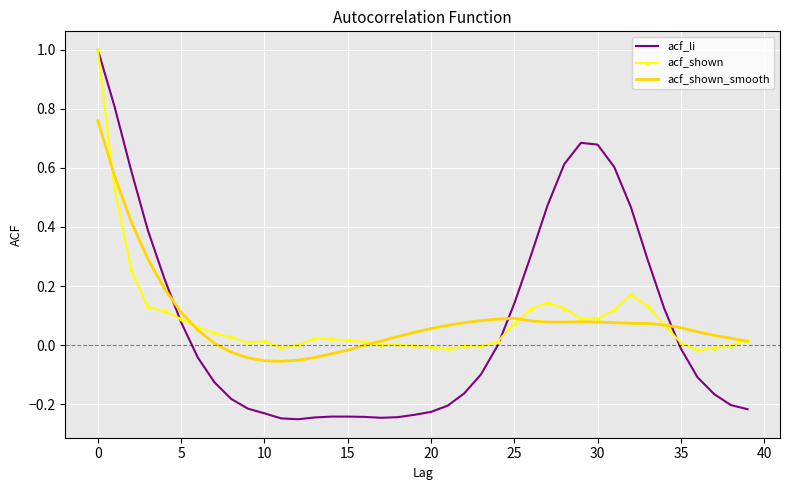

What is the maximum value for acf_li?

1.0